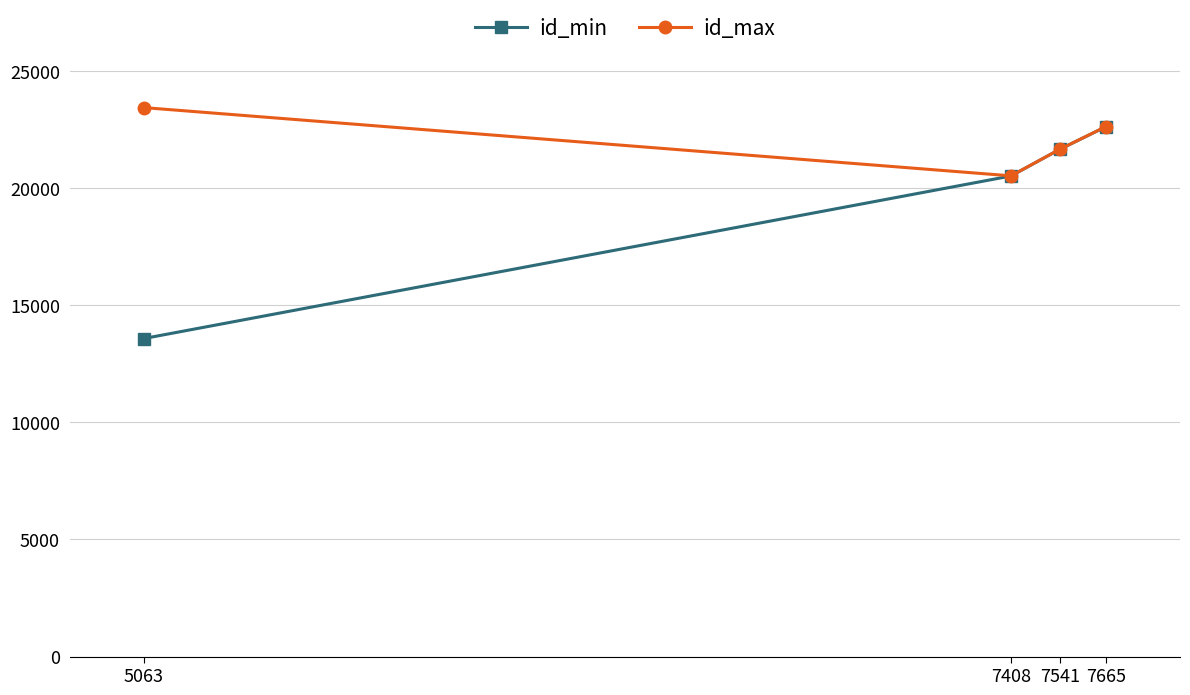

Read the id_min value at 7665.

22628